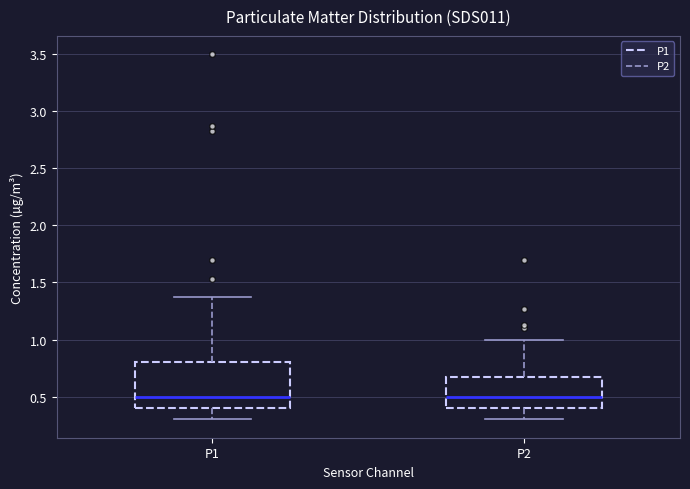

Where does the median line of the box for P1 sit on the y-axis? The values are not printed on the chart, so give them approximately, as read against the axis.

0.50